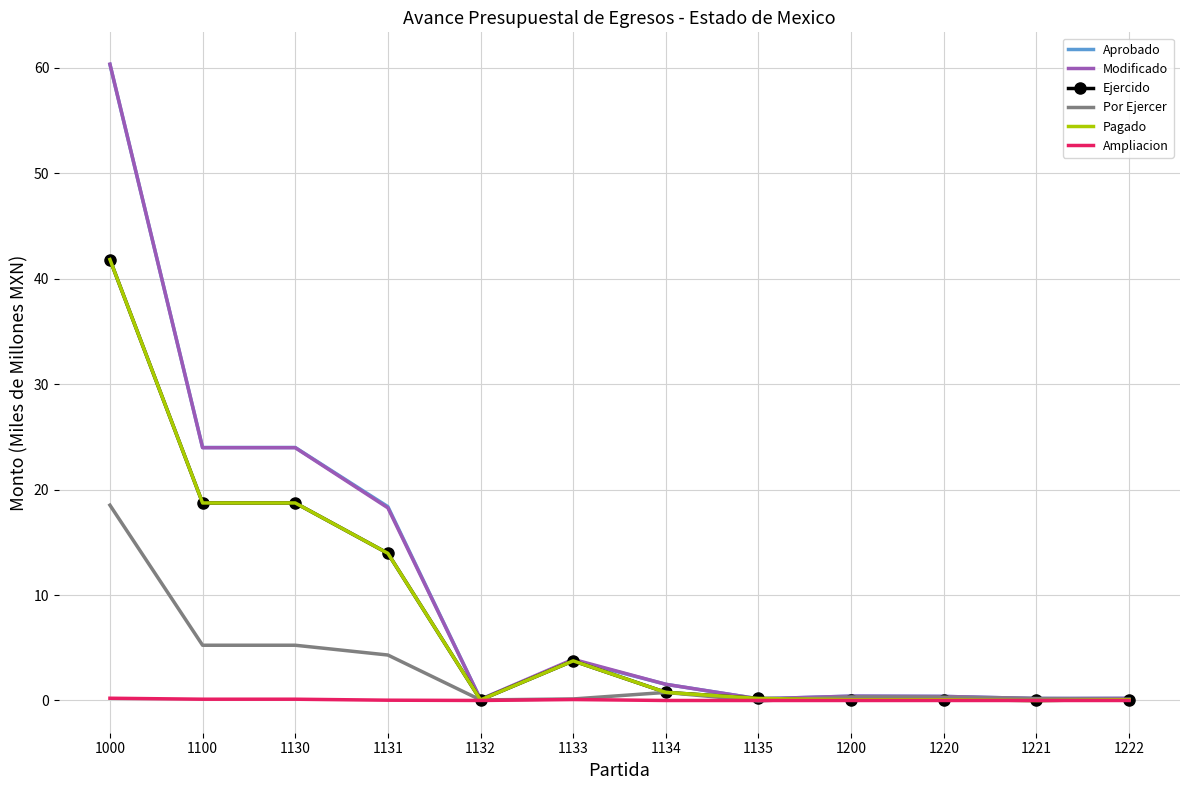

What is the sum of all Por Ejercer values?

35.2